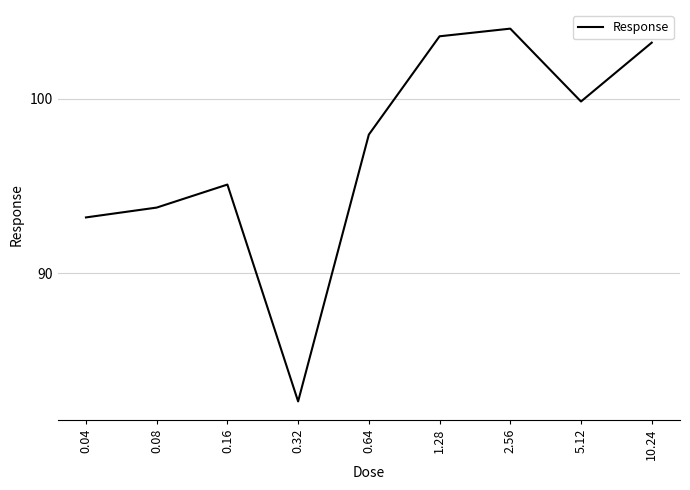

Reading left to right, extract all data points from this chart.

93.2	93.8	95.1	82.7	98.0	103.6	104.0	99.9	103.2